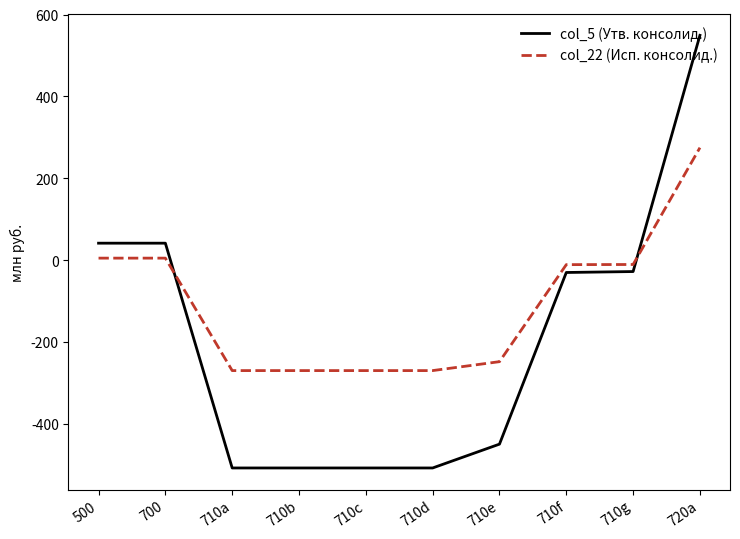

The value of col_5 (Утв. консолид.) at 710c is -508.0. True or false?

True